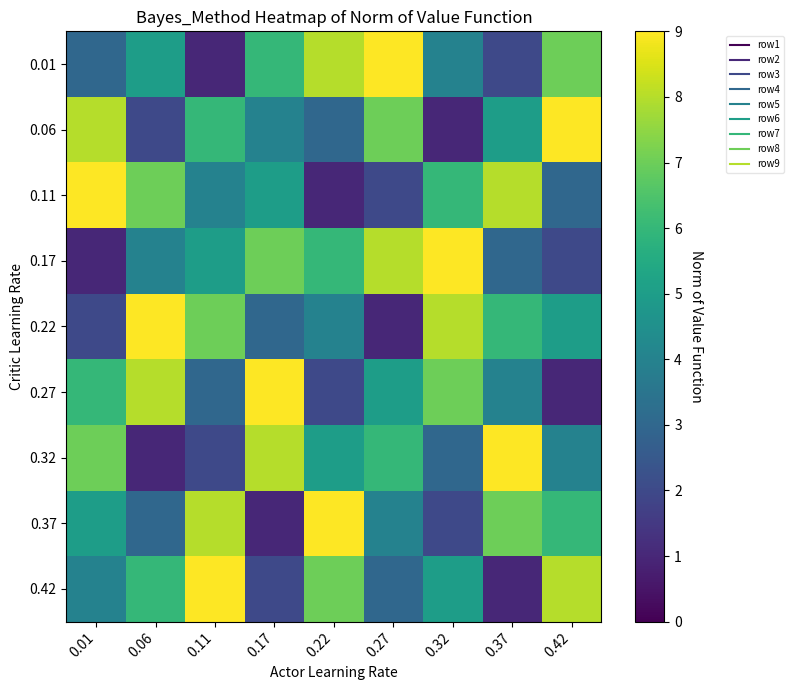

What is the smallest value displayed?

1